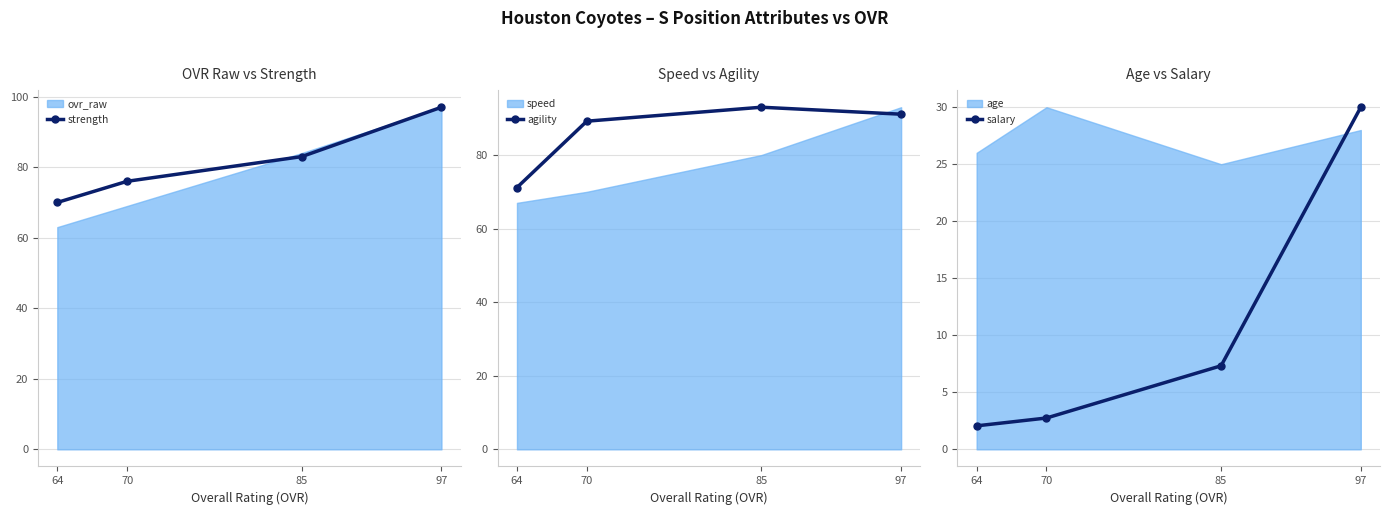

Which has a higher value, 97 or 64?

97